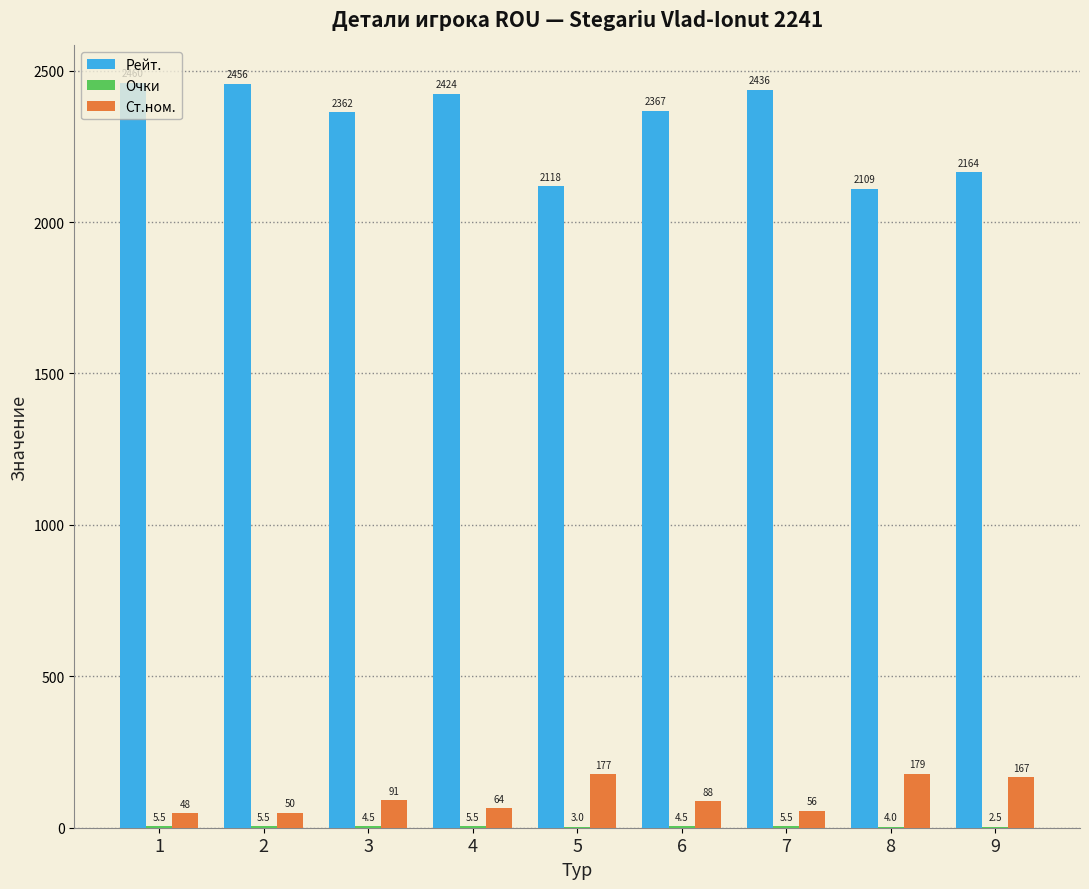

How many groups of bars are there?

9